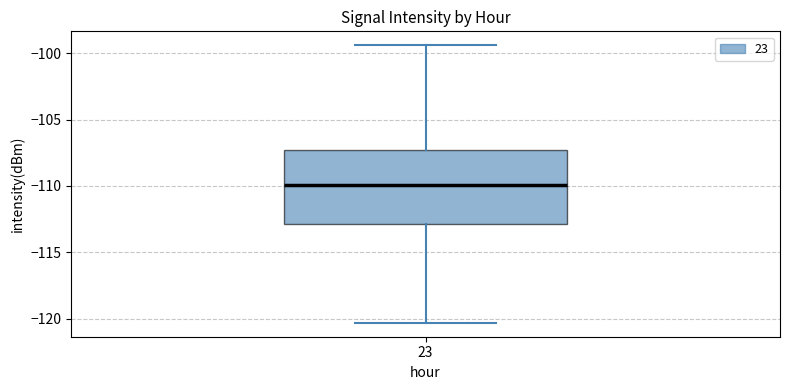

Transcribe this box plot: give where the median line is, the range the box spans, and where the two whiskers end, as read against the y-axis. The values are not printed on the chart, so give them approximately, as read against the axis.

median -110.0, box -113.0 to -107.5, whiskers -120.5 to -99.5